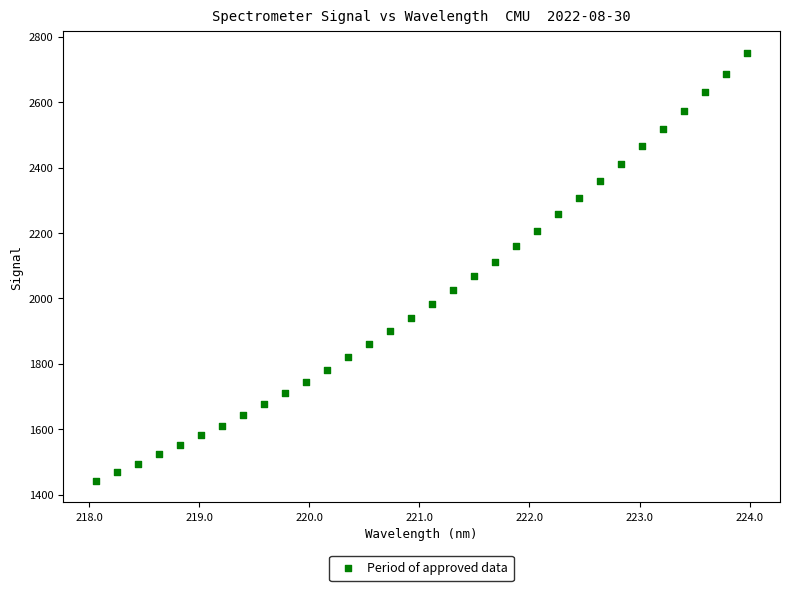

What is the range of X values (max minus min)?

5.9